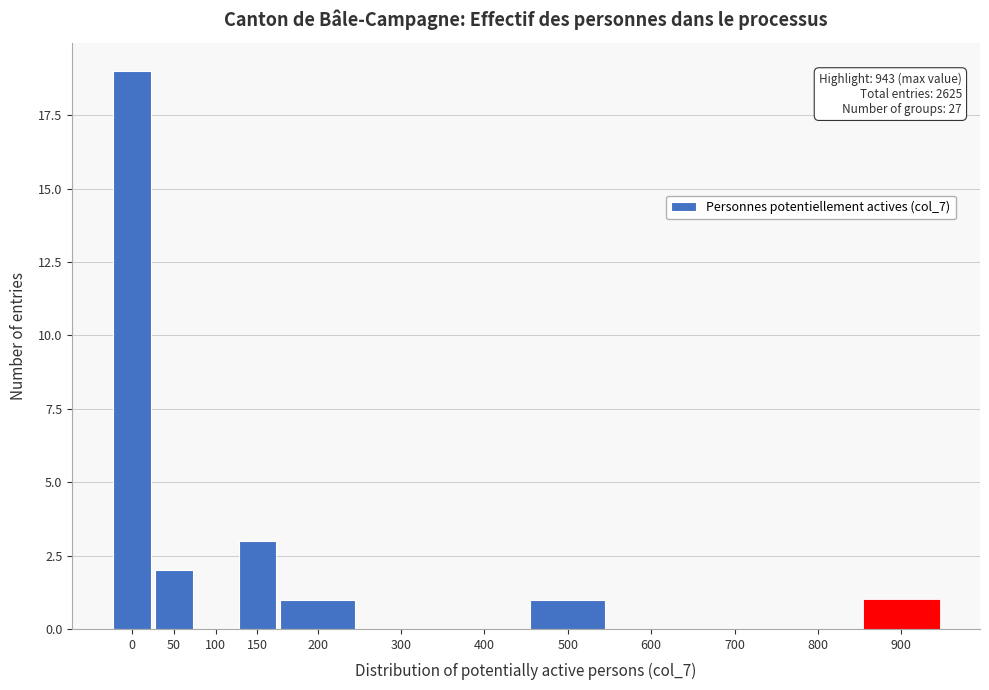

Reading left to right, extract all data points from this chart.

0=19	50=2	100=0	150=3	200=1	300=0	400=0	500=1	600=0	700=0	800=0	900=1